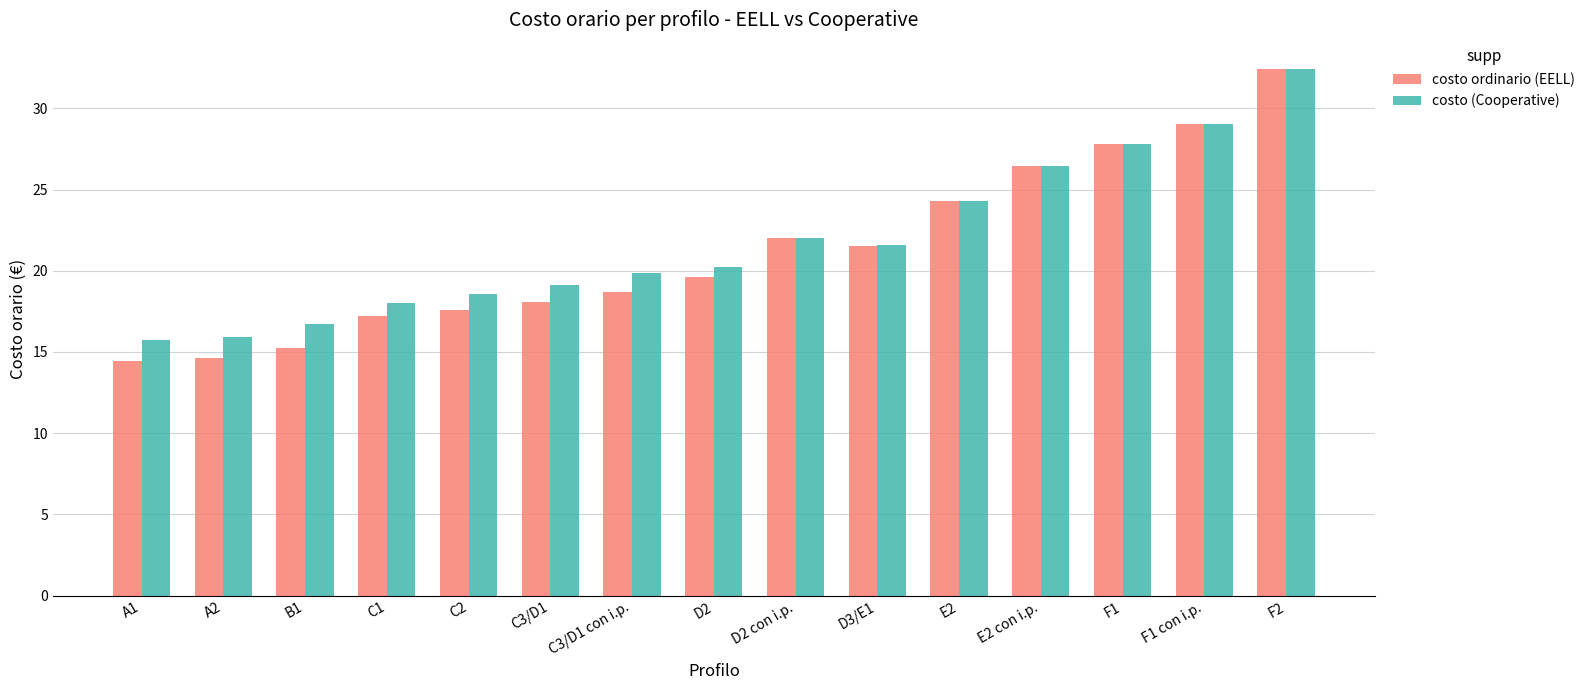

What is the average value of the costo ordinario (EELL) series?

21.3